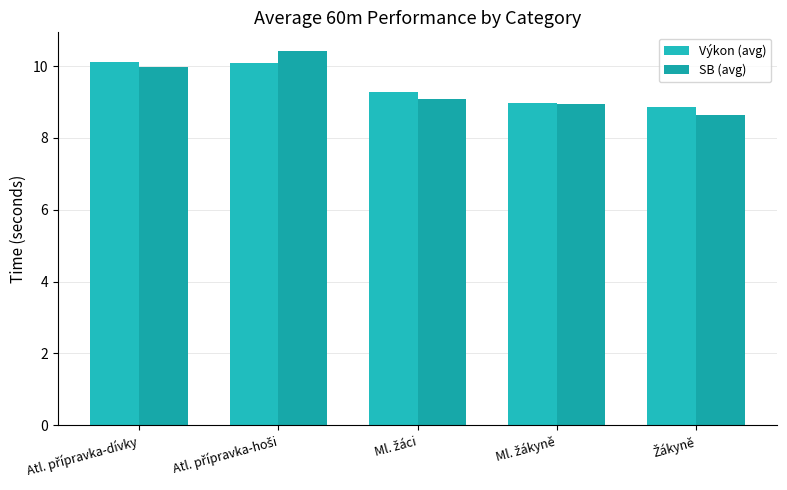

Count the number of data series in this chart.

2